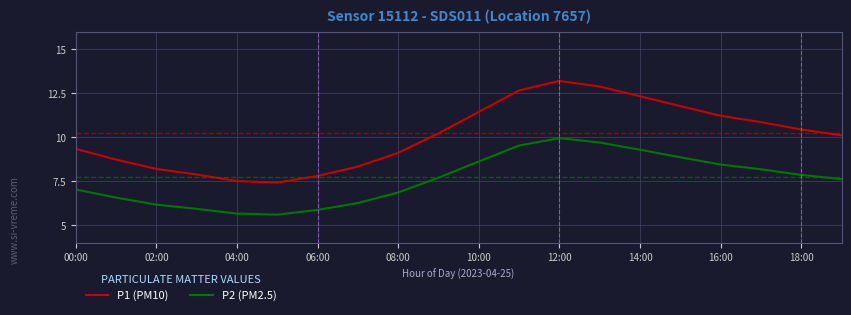

Does the chart have visible grid lines?

Yes